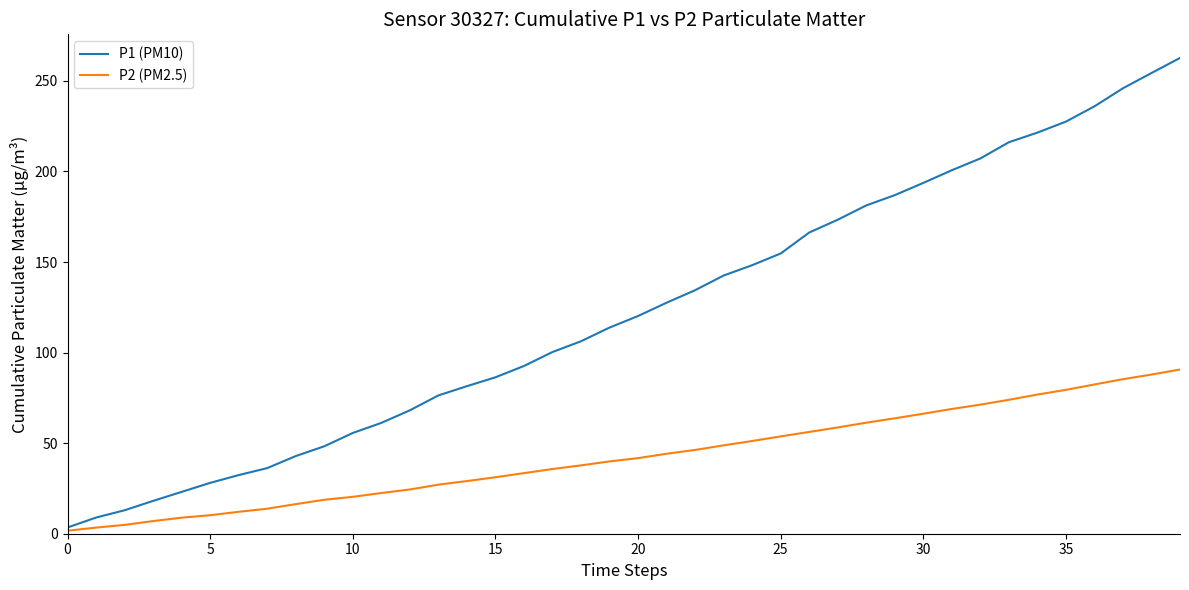

Which series has the largest range (max minus min)?

P1 (PM10)